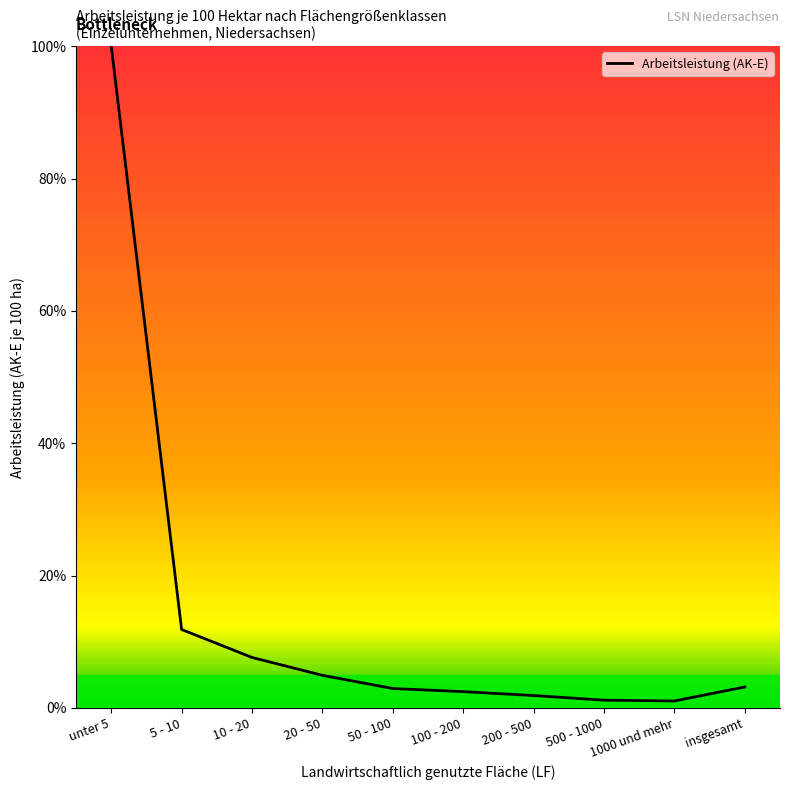

What is the change in value from unter 5 to 50 - 100?

-97.1